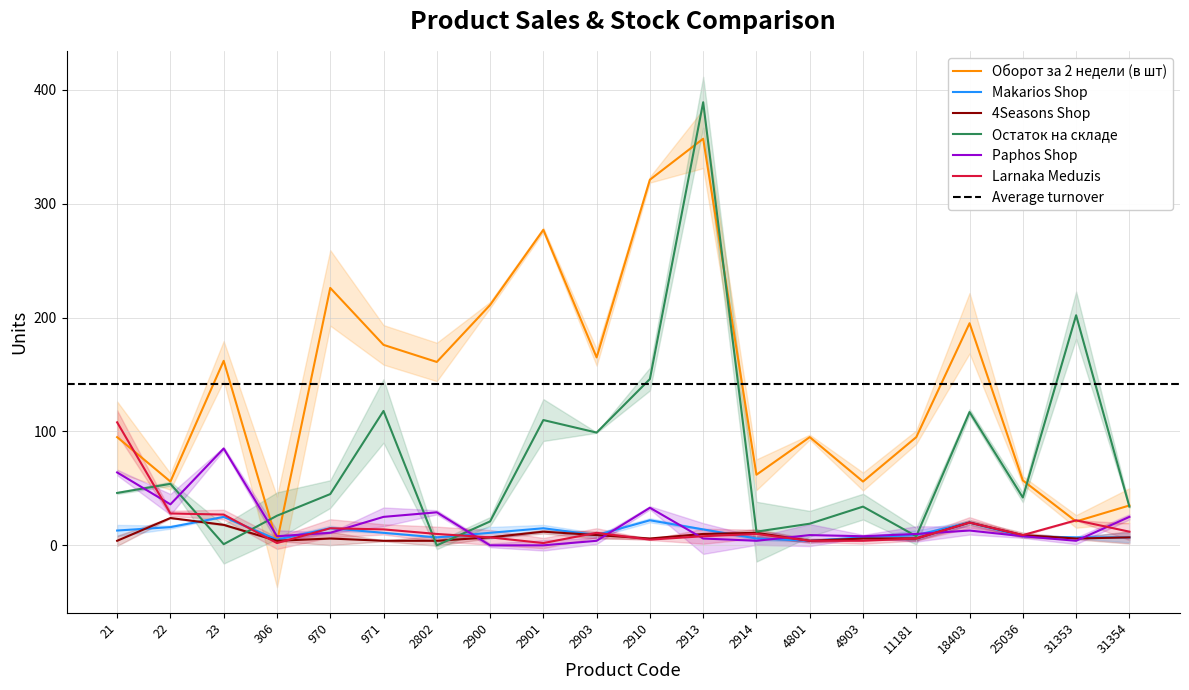

At which category does the chart reach its peak across all series?

2913